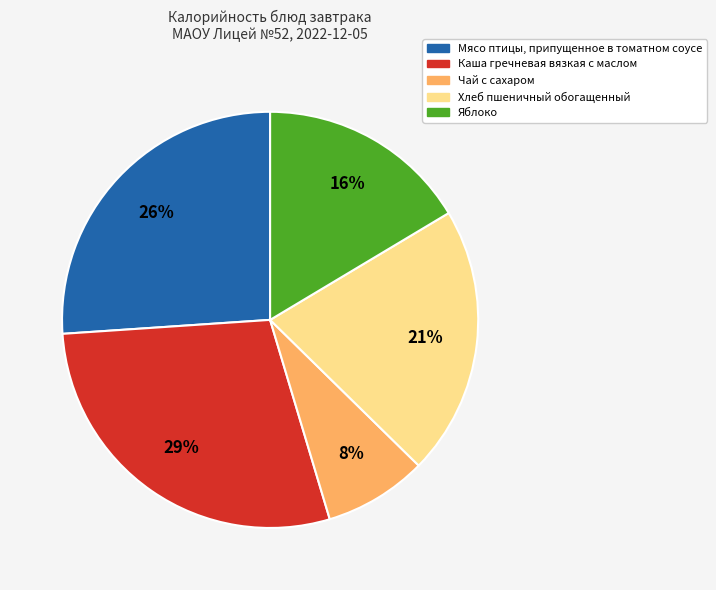

Is the sum of Яблоко and Мясо птицы, припущенное в томатном соусе greater than half?

No